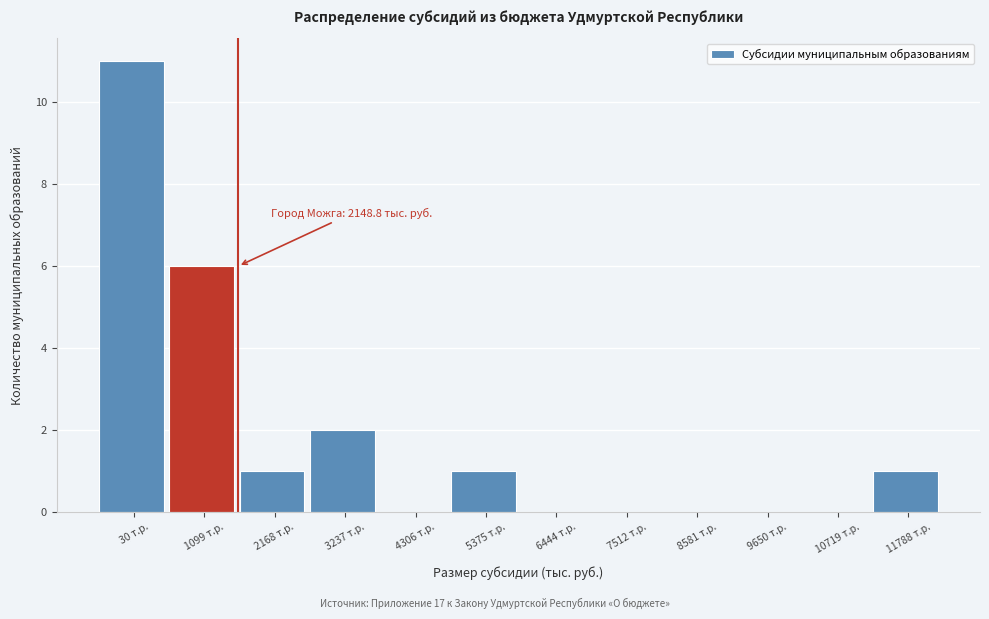

Reading left to right, extract all data points from this chart.

30 т.р.=11	1099 т.р.=6	2168 т.р.=1	3237 т.р.=2	4306 т.р.=0	5375 т.р.=1	6444 т.р.=0	7512 т.р.=0	8581 т.р.=0	9650 т.р.=0	10719 т.р.=0	11788 т.р.=1